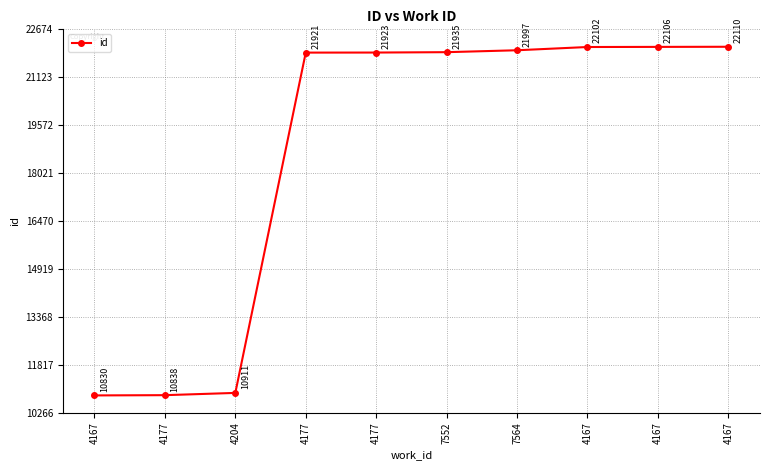

Reading right to left, what are all the values shown in this chart?

22110	22106	22102	21997	21935	21923	21921	10911	10838	10830